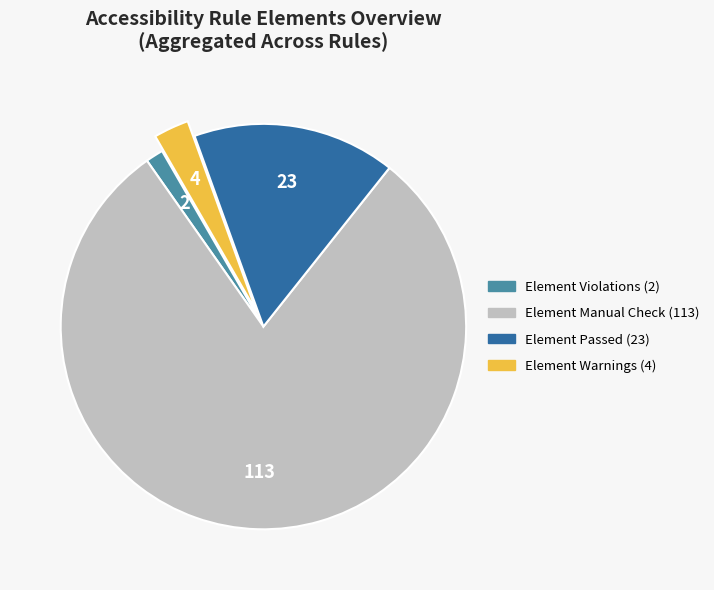

True or false: Element Passed (23) accounts for 23% of the total.

False